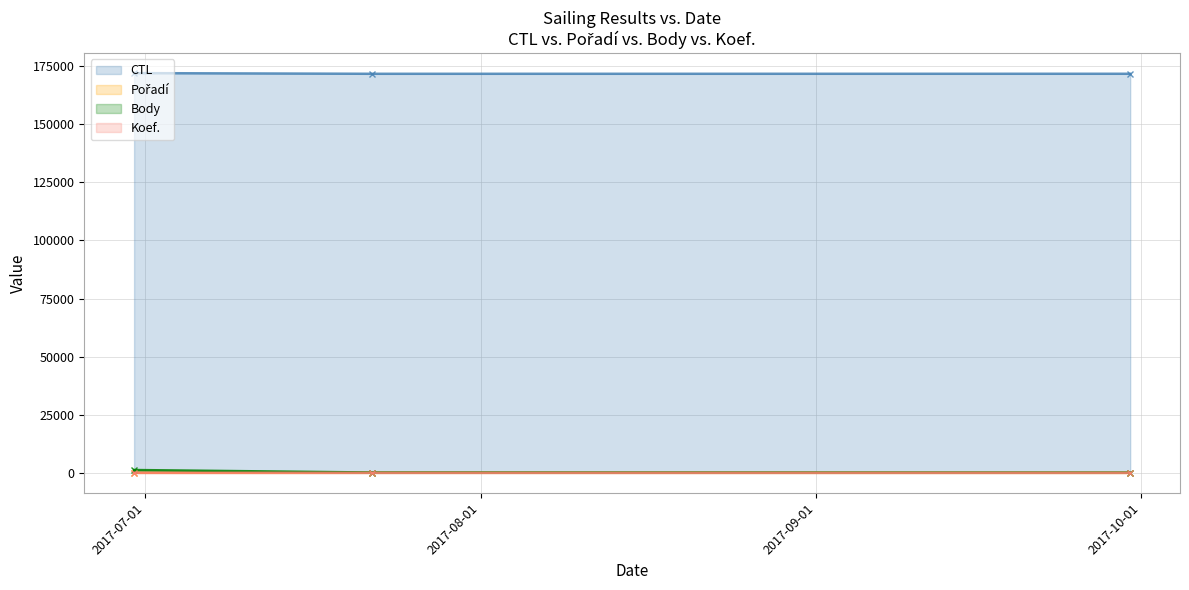

Which series has the largest total across all categories?

CTL